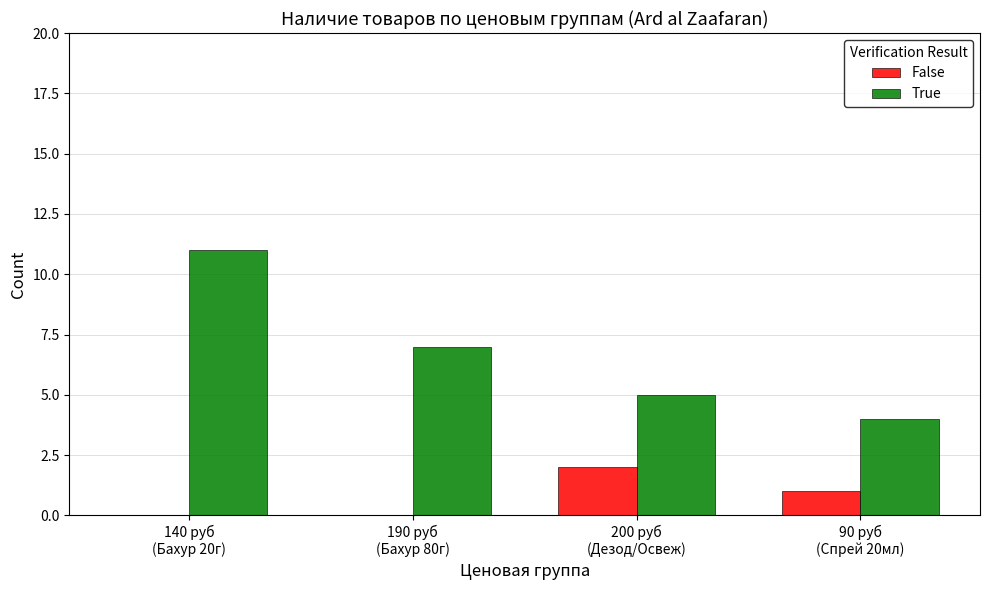

What is the greatest value displayed?

11